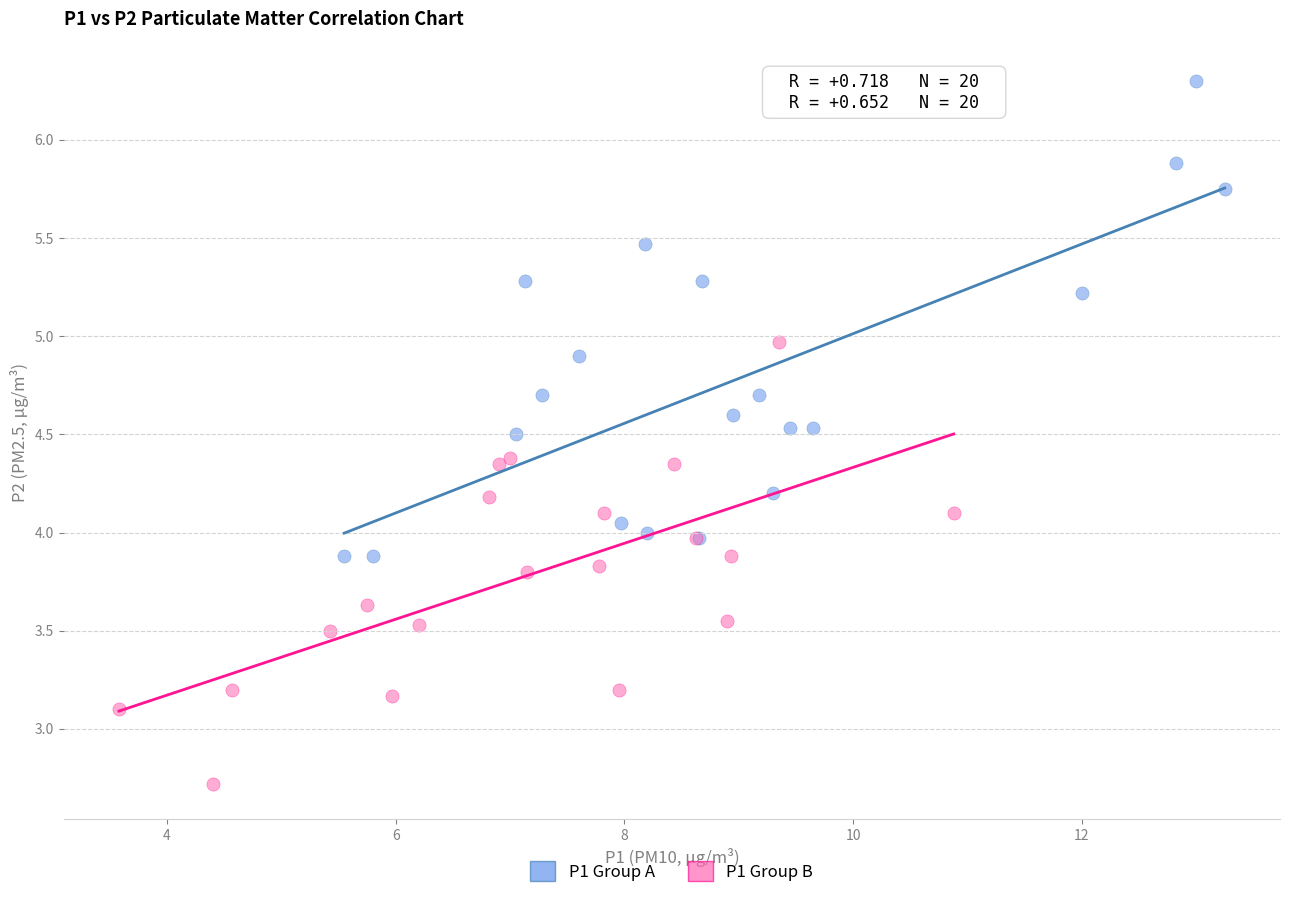

Which series reaches the minimum Y coordinate?

P1 Group B